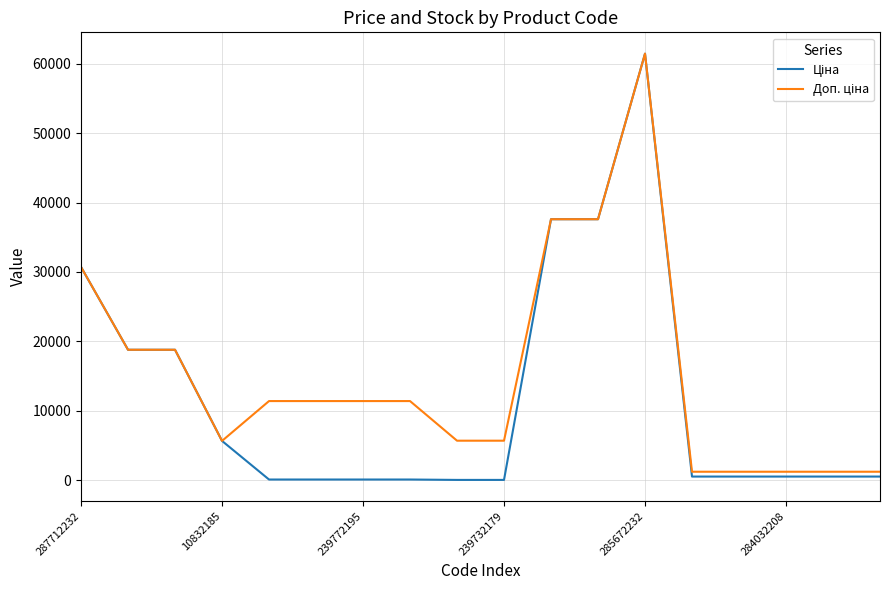

Is this an area chart (filled region under the line)?

No